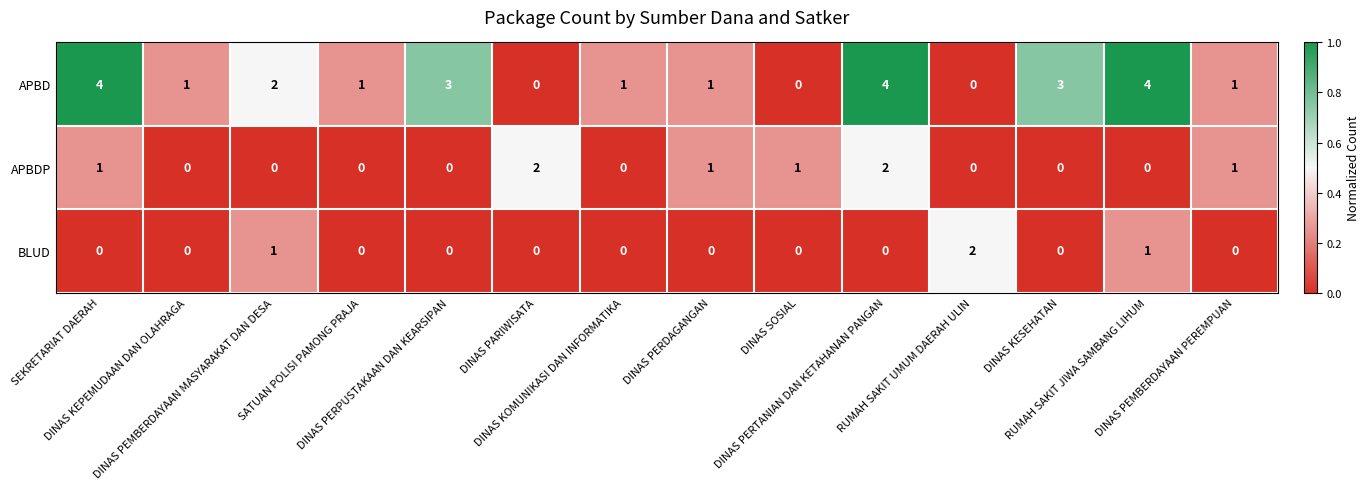

Count the BLUD values in the range 0 to 1.

13